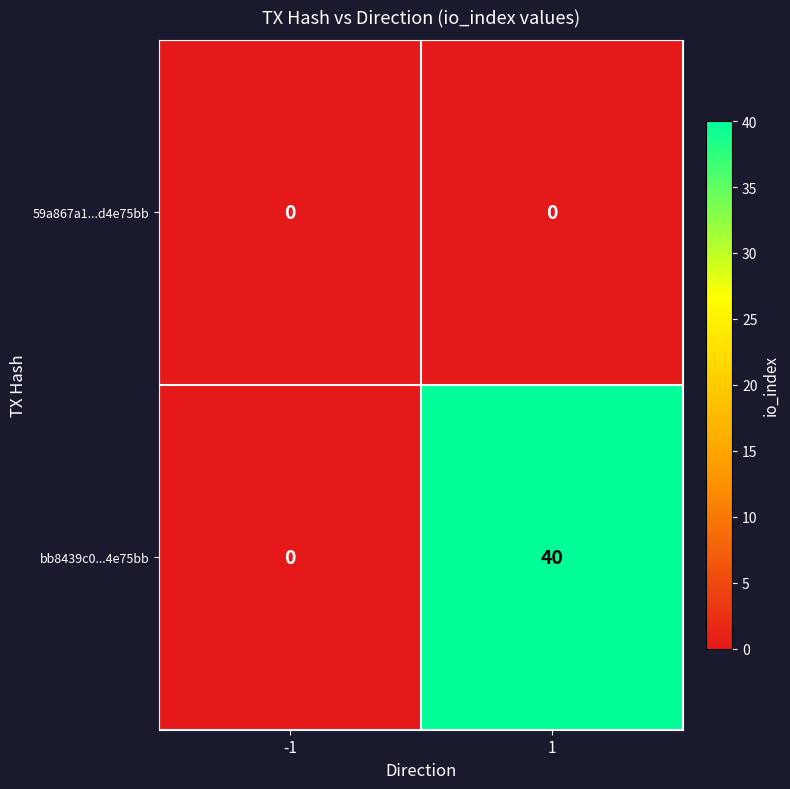

What is the total value across all series at 1?

40